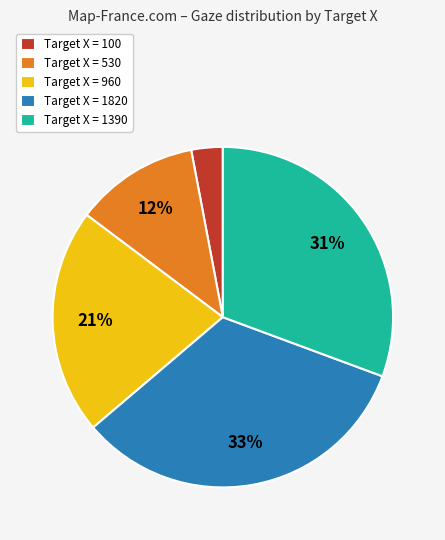

Rank the categories by value from lowest to highest.

Target X = 100, Target X = 530, Target X = 960, Target X = 1390, Target X = 1820